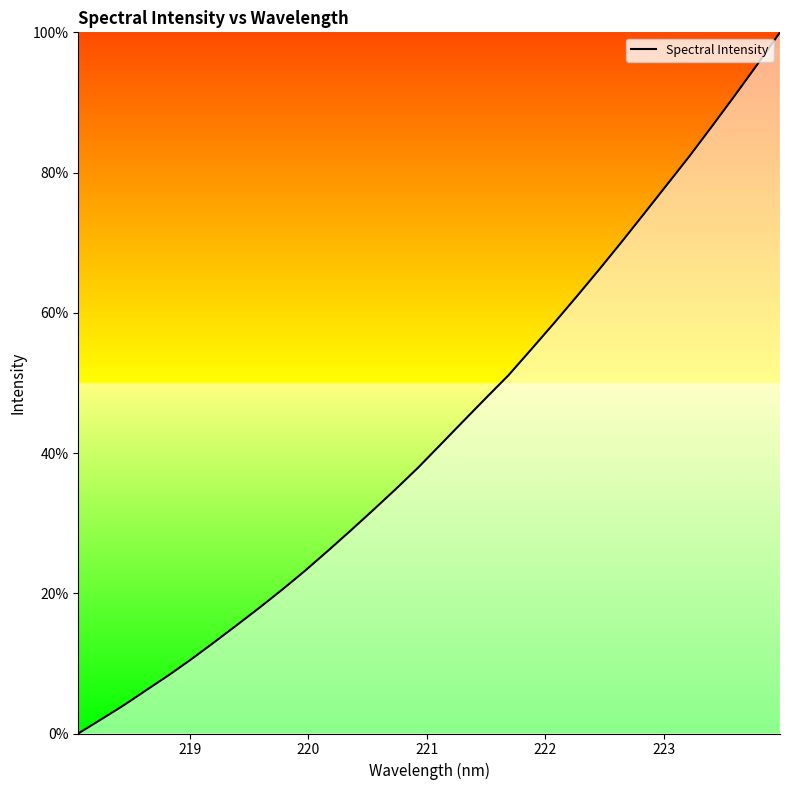

What is the greatest value displayed?

100.0